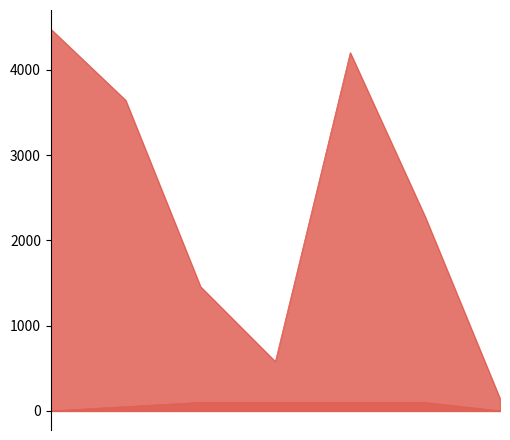

What is the difference between the maximum and minimum values in the i series?

100